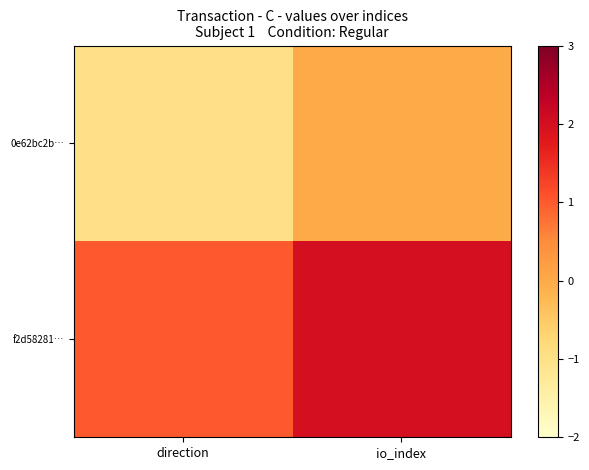

How many series are shown in this chart?

2